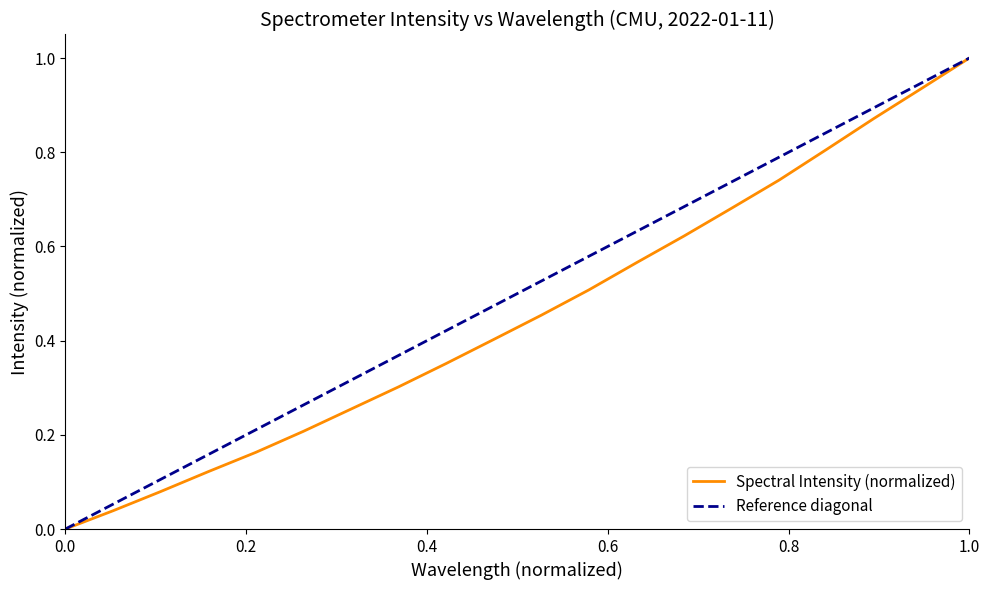

Is it true that the value at 219.0156 is 0.1?

False